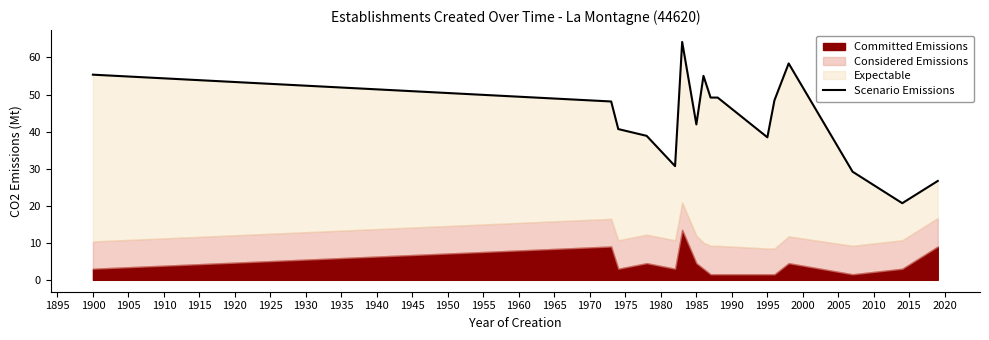

What is the minimum value shown in the chart?

20.7